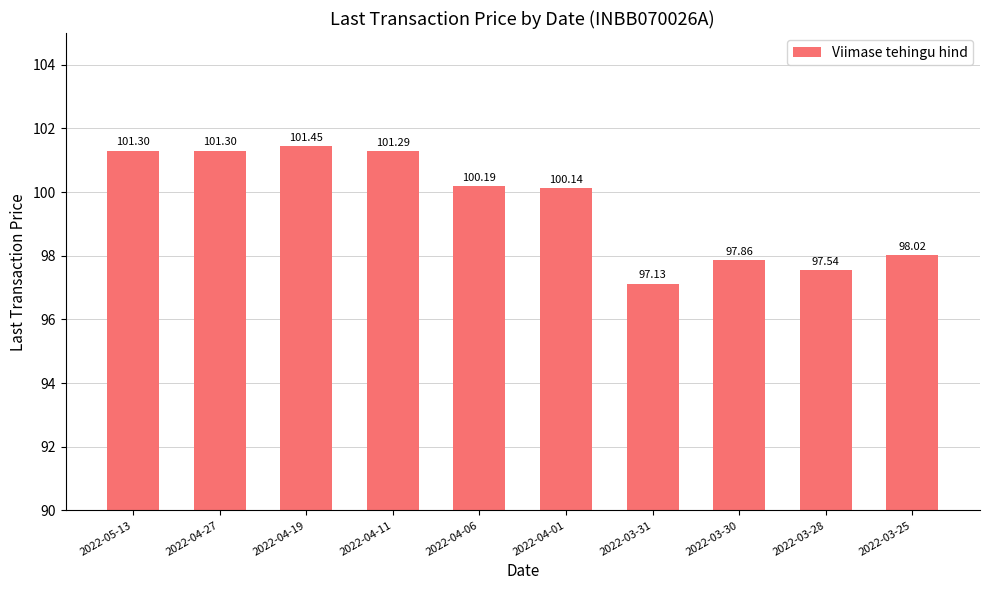

The value at 2022-03-31 is 23.6. True or false?

False